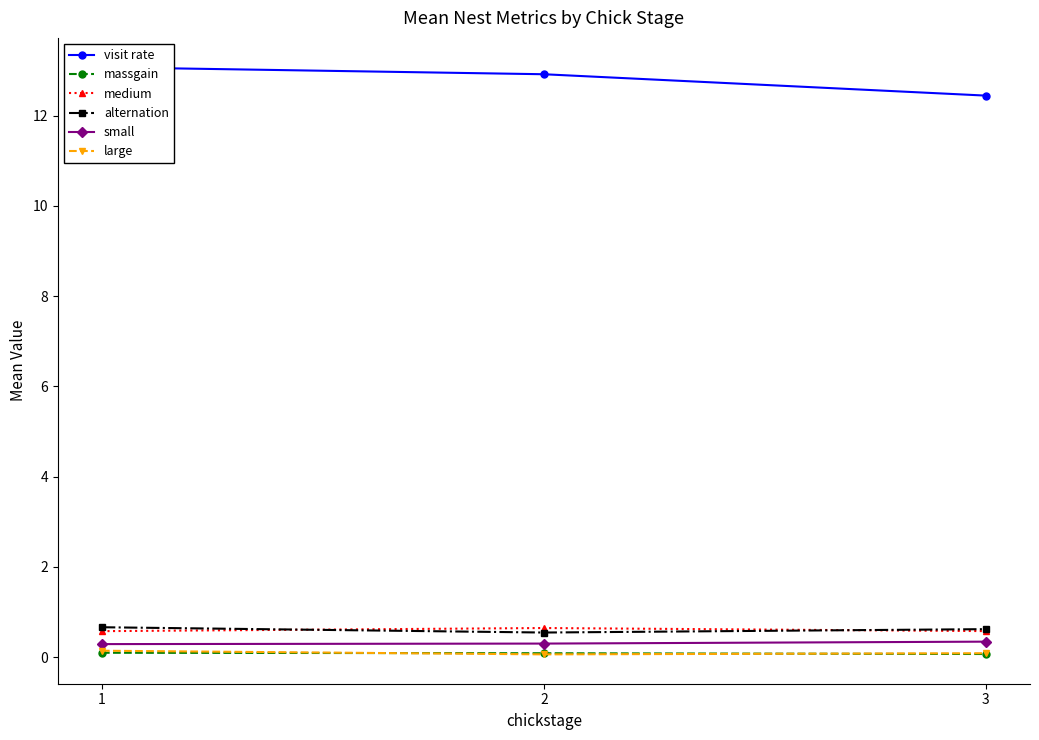

What are all the series names shown in the legend?

visit rate, massgain, medium, alternation, small, large